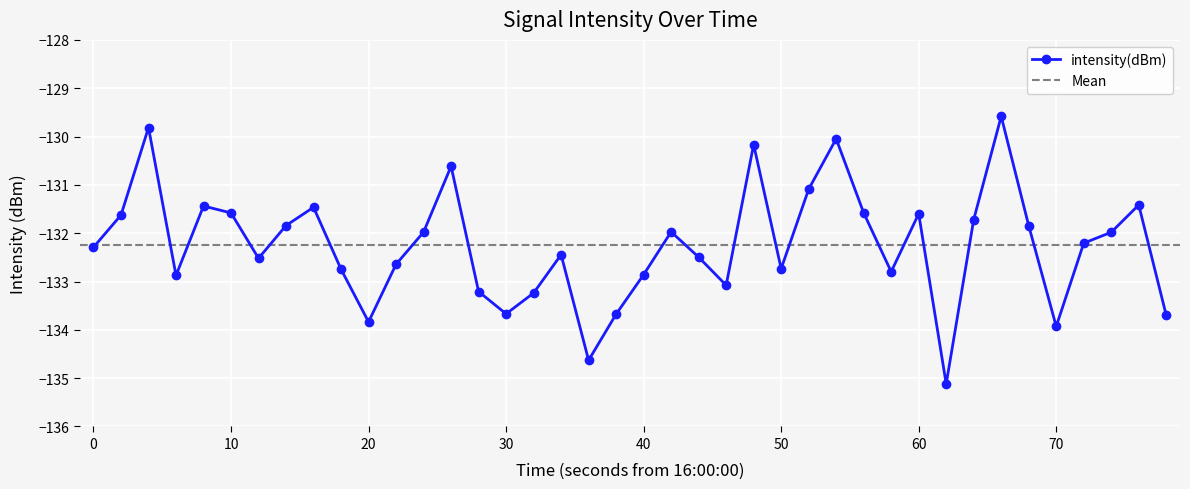

How many interior local valleys (lower than both neighbors) does the data have?

10